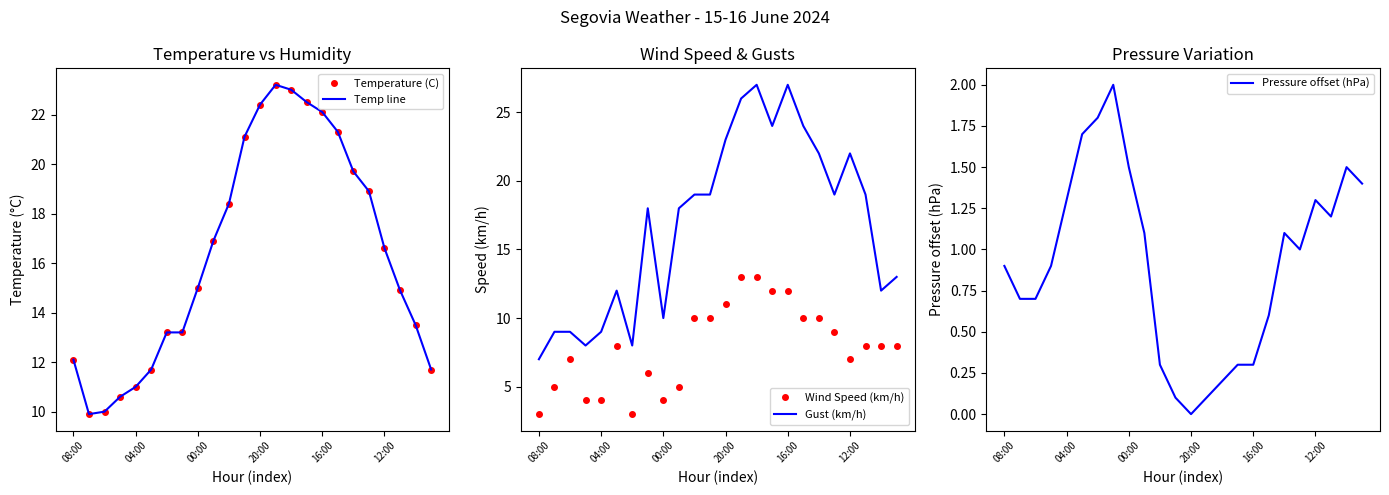

What is the label of the 11th point from the left?

10